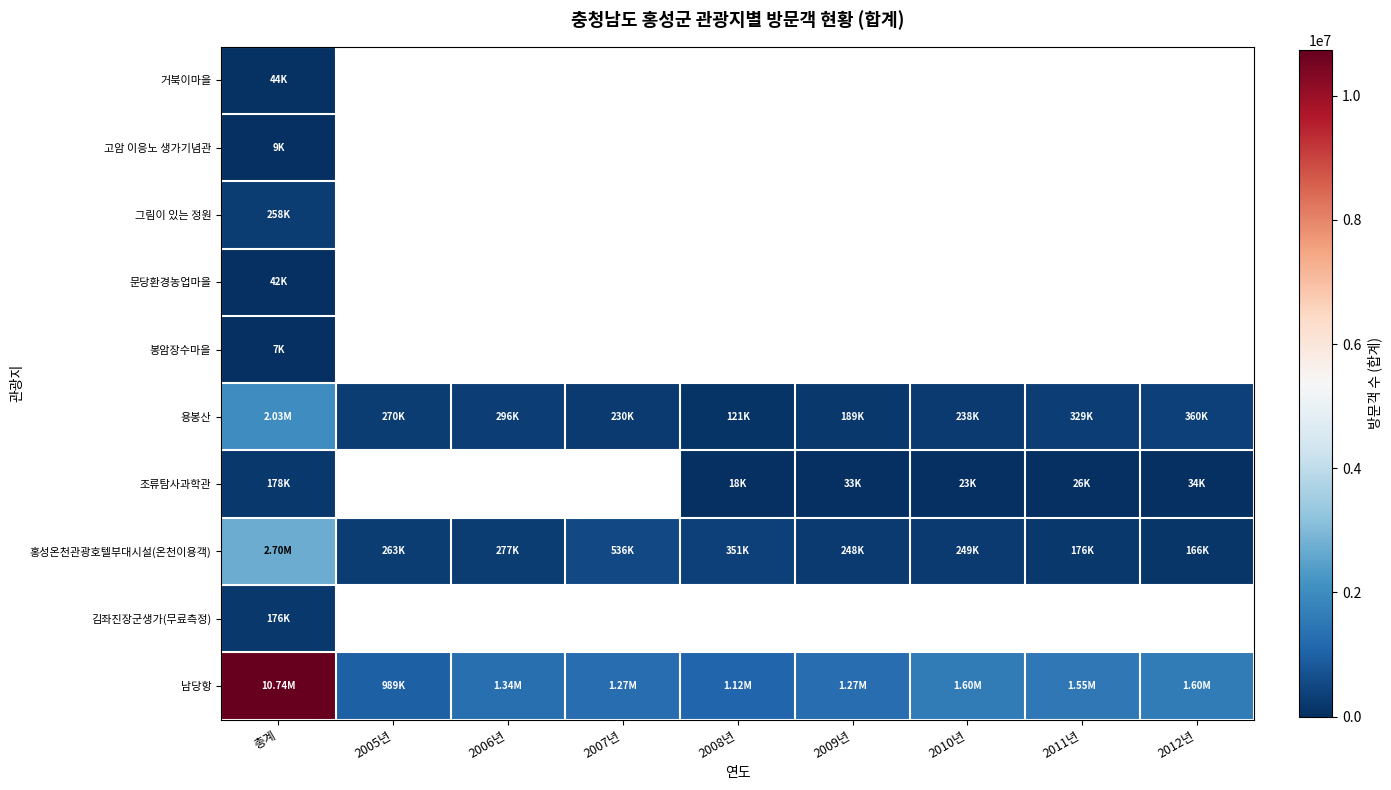

At which category is the sum across all series the highest?

총계